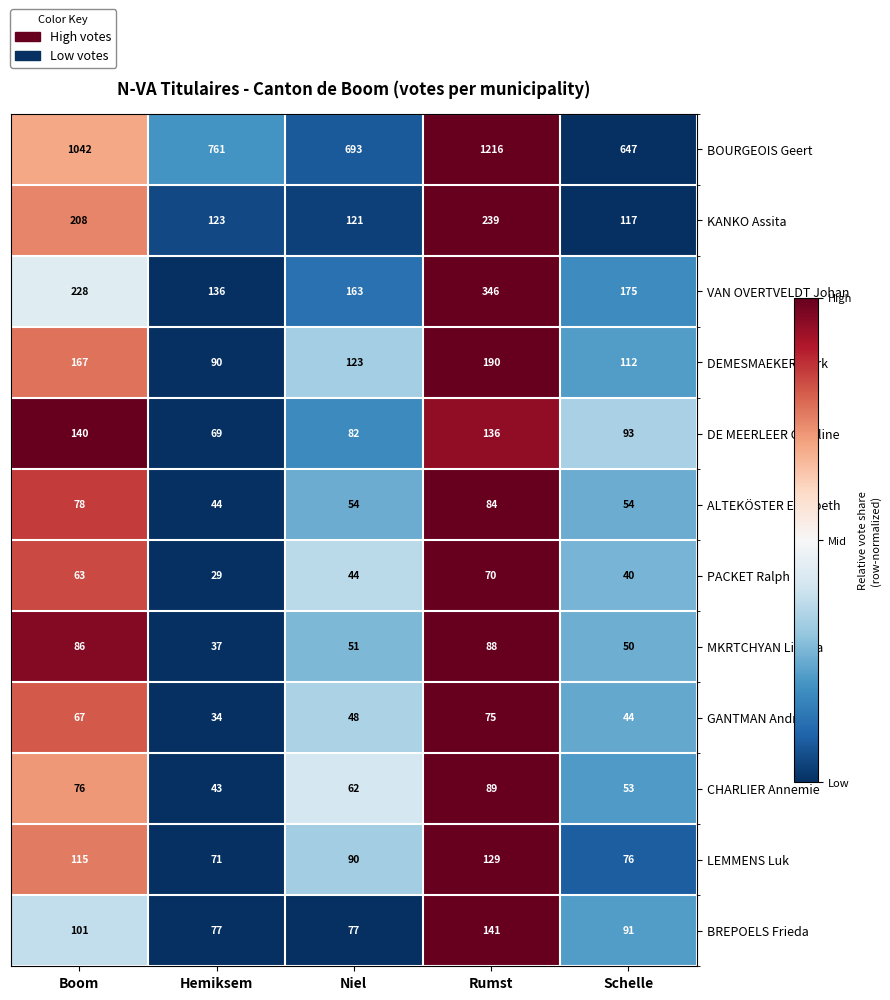

What is the average value of the ALTEKÖSTER Elisabeth series?

63